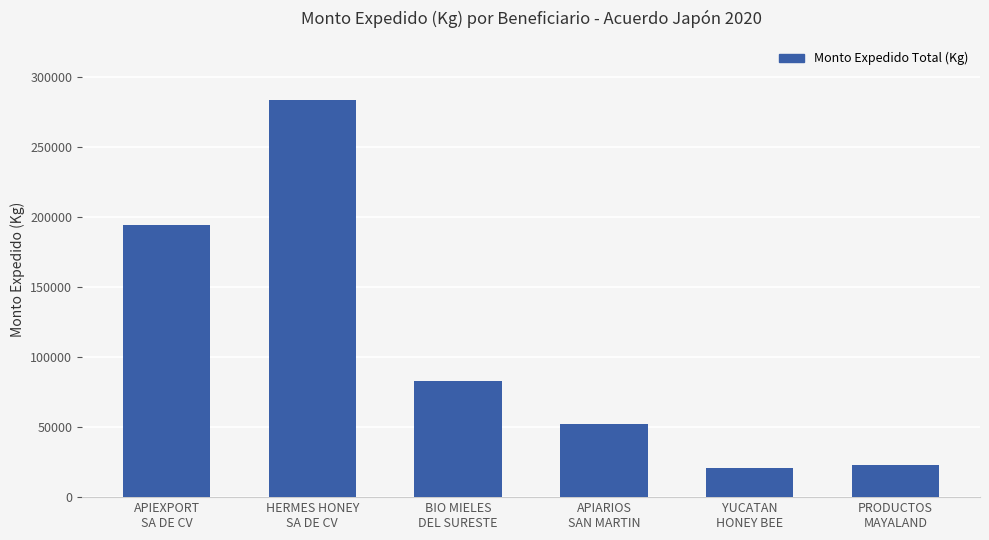

Reading right to left, extract all data points from this chart.

PRODUCTOS
MAYALAND=22800	YUCATAN
HONEY BEE=20686	APIARIOS
SAN MARTIN=52200	BIO MIELES
DEL SURESTE=83300	HERMES HONEY
SA DE CV=283625	APIEXPORT
SA DE CV=194610